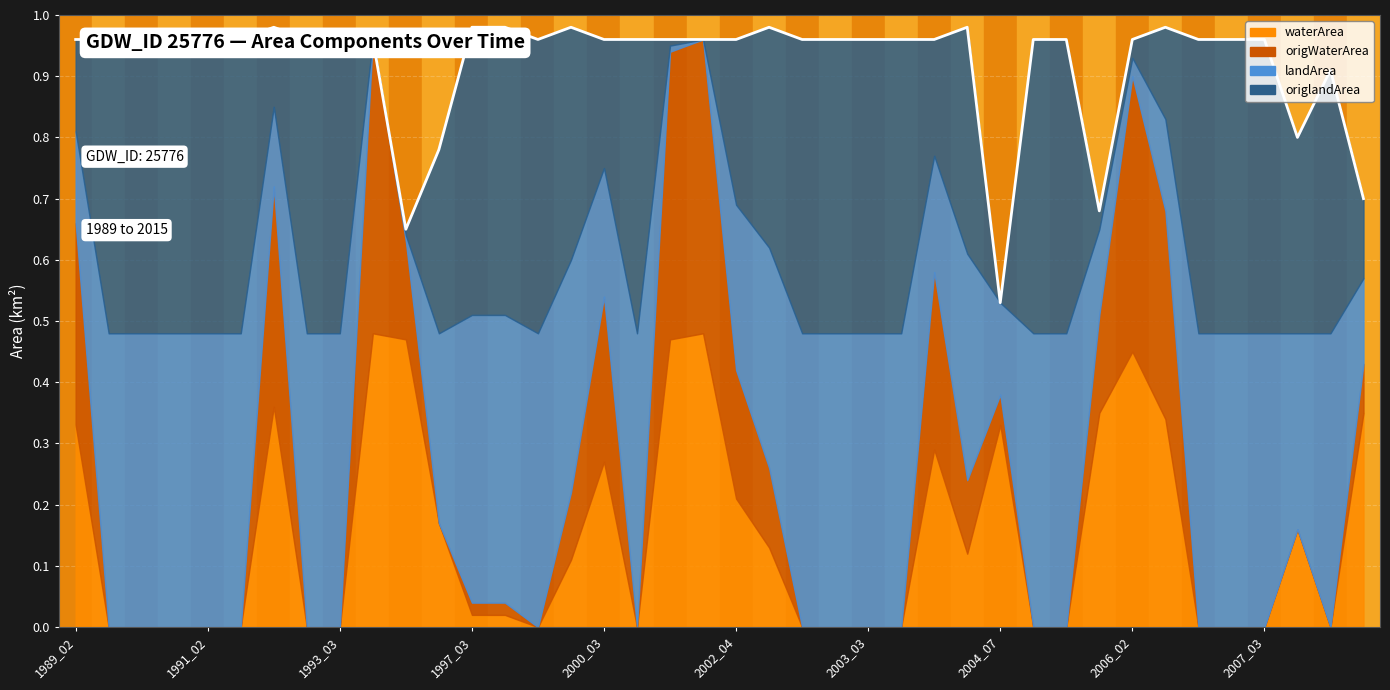

Reading right to left, list all the values displayed in this chart.

0.7	0.9	0.8	1.0	1.0	1.0	1.0	1.0	0.7	1.0	1.0	0.5	1.0	1.0	1.0	1.0	1.0	1.0	1.0	1.0	1.0	1.0	1.0	1.0	1.0	1.0	1.0	1.0	0.8	0.7	1.0	1.0	1.0	1.0	1.0	1.0	1.0	1.0	1.0	1.0